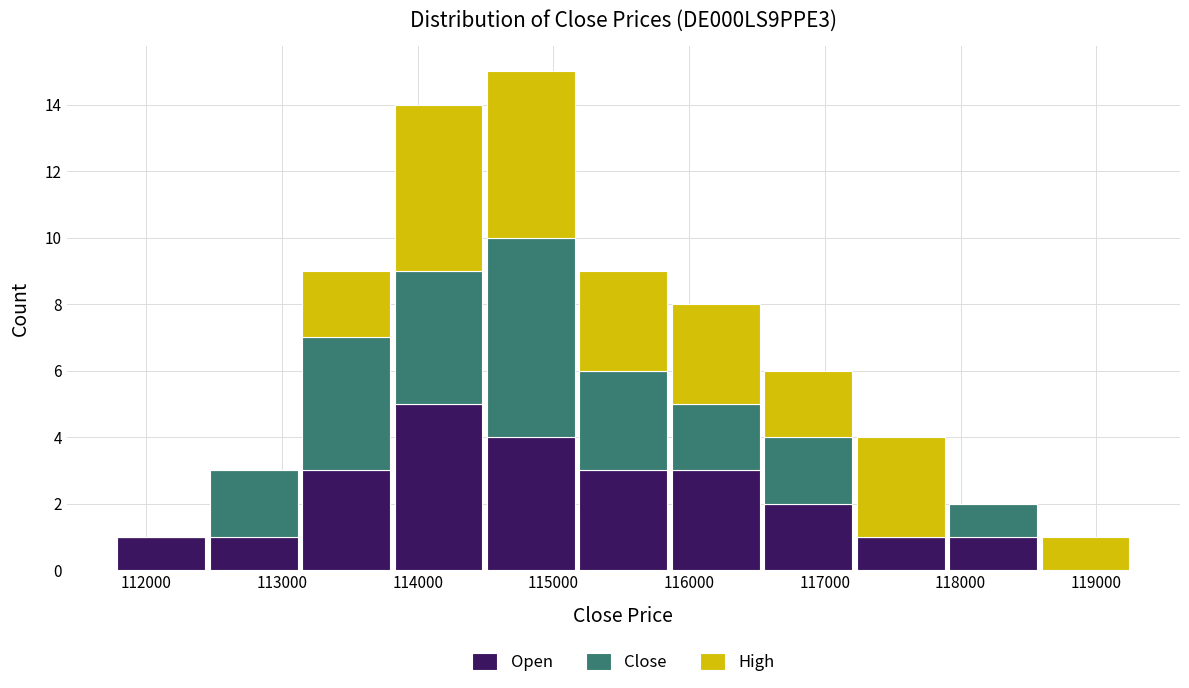

Which range on the x-axis has the tallest stacked bar (by total height)?

114500 to 115200